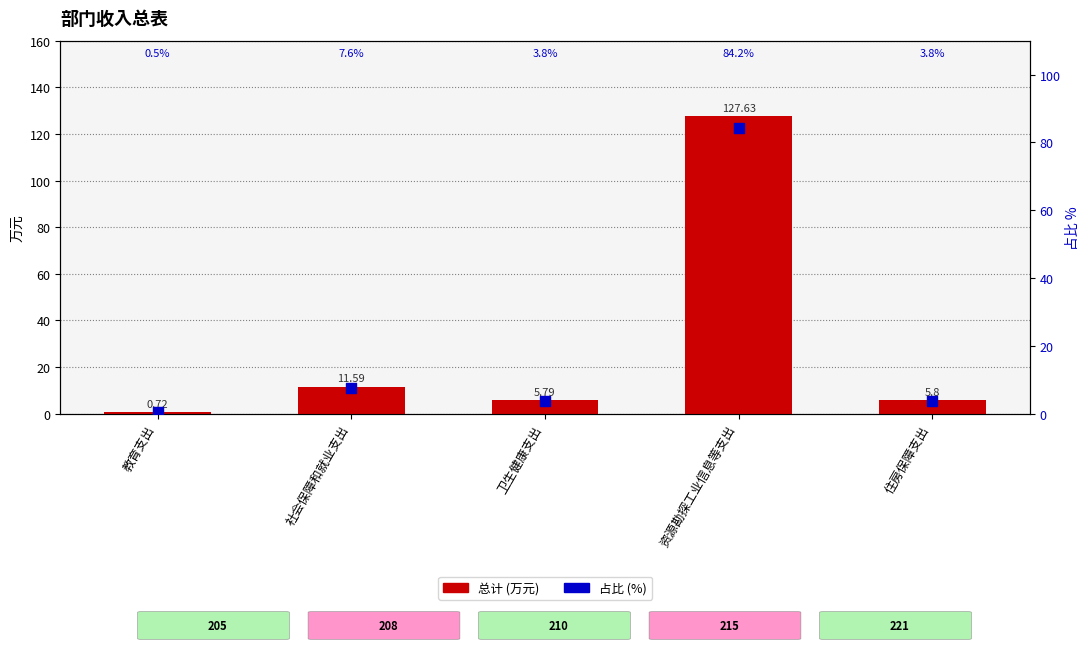

Which series contains the highest Y value?

总计 (万元)